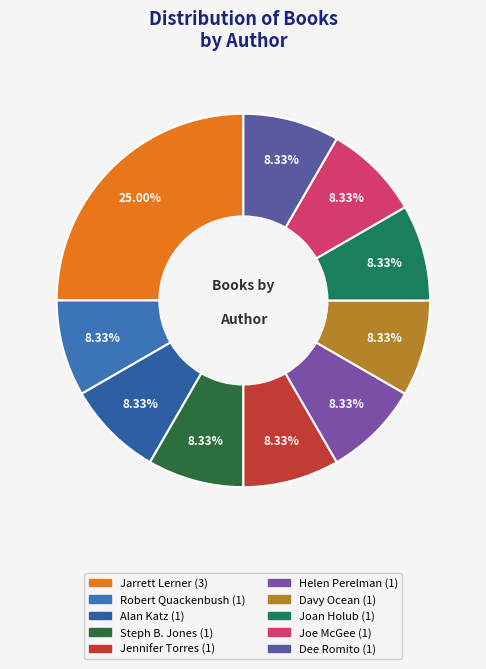

To the nearest percent, what percentage of the pie is Jennifer Torres?

8%